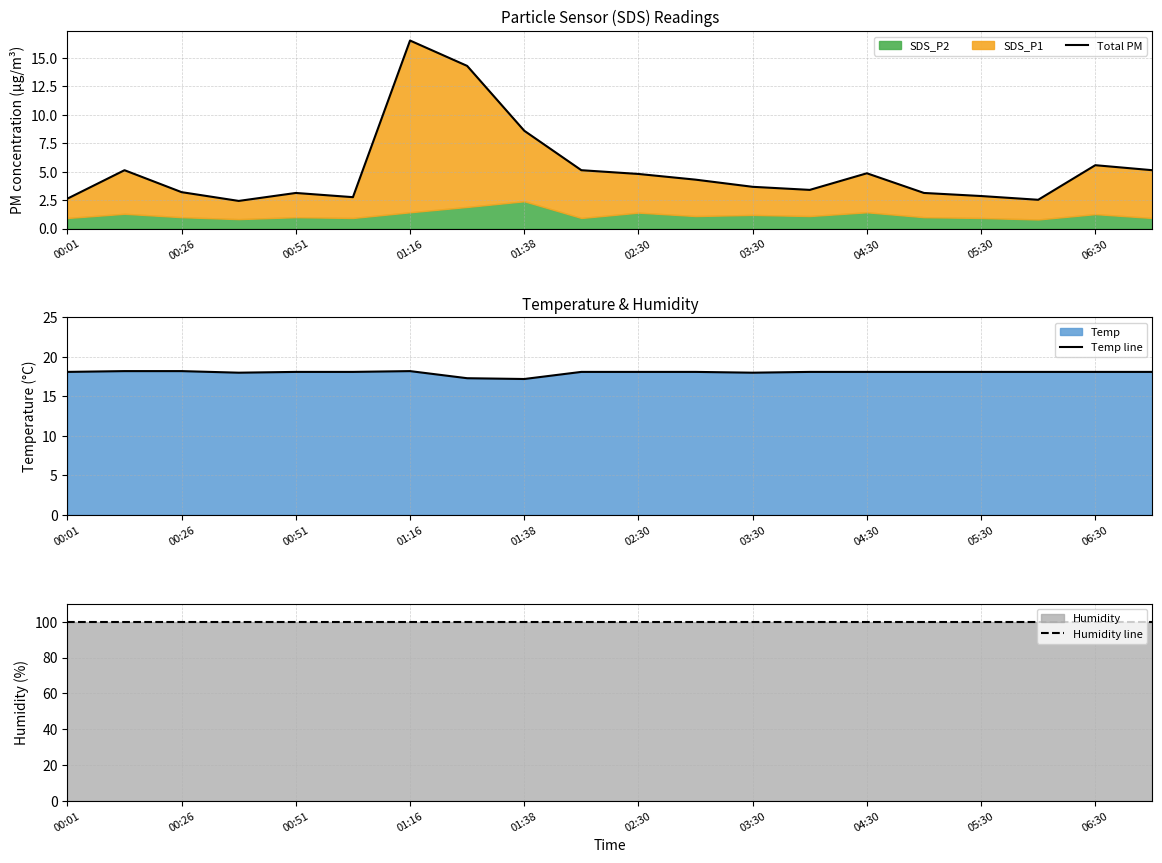

What is the average value of the Total PM series?

5.2